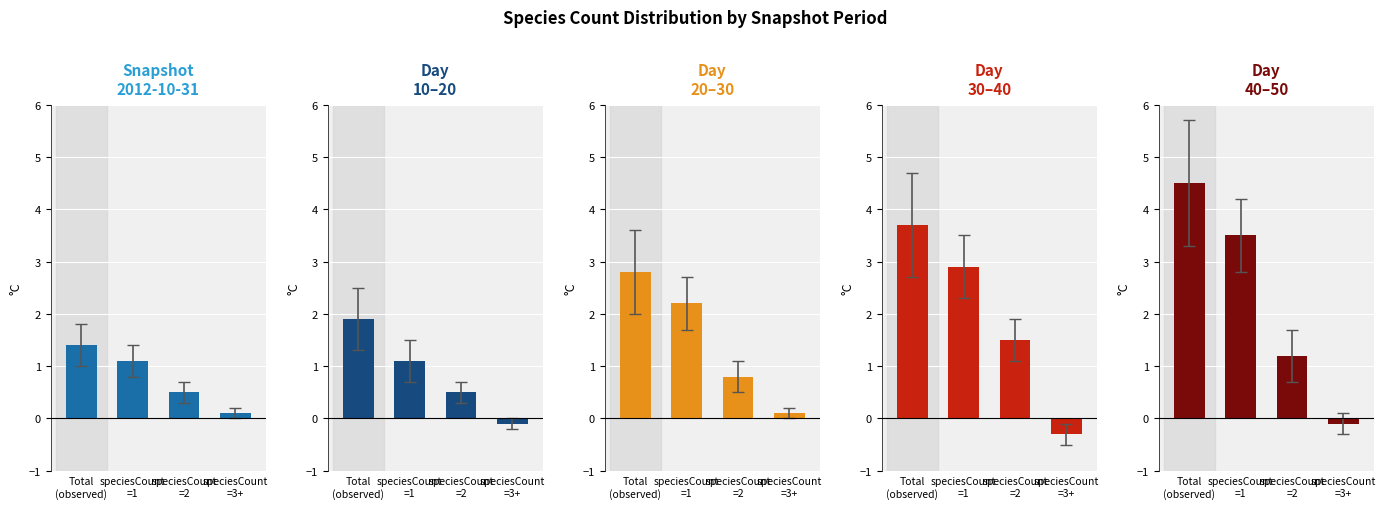

Reading left to right, list all the values displayed in this chart.

day_10_20: Total
(observed)=1.9	speciesCount
=1=1.1	speciesCount
=2=0.5	speciesCount
=3+=-0.1
day_20_30: Total
(observed)=2.8	speciesCount
=1=2.2	speciesCount
=2=0.8	speciesCount
=3+=0.1
day_30_40: Total
(observed)=3.7	speciesCount
=1=2.9	speciesCount
=2=1.5	speciesCount
=3+=-0.3
day_40_50: Total
(observed)=4.5	speciesCount
=1=3.5	speciesCount
=2=1.2	speciesCount
=3+=-0.1